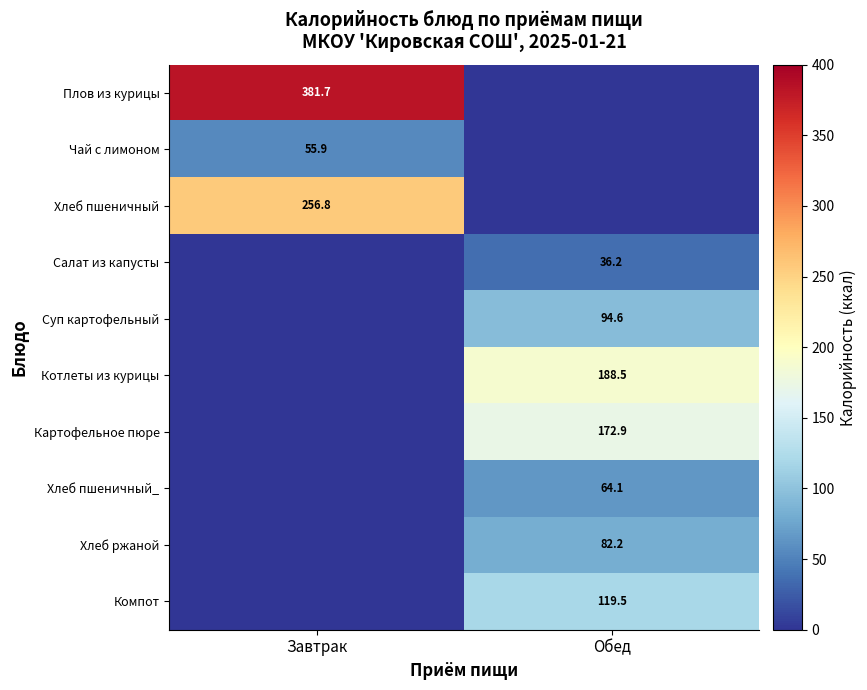

True or false: Чай с лимоном has a value of 55.9 at Завтрак.

True